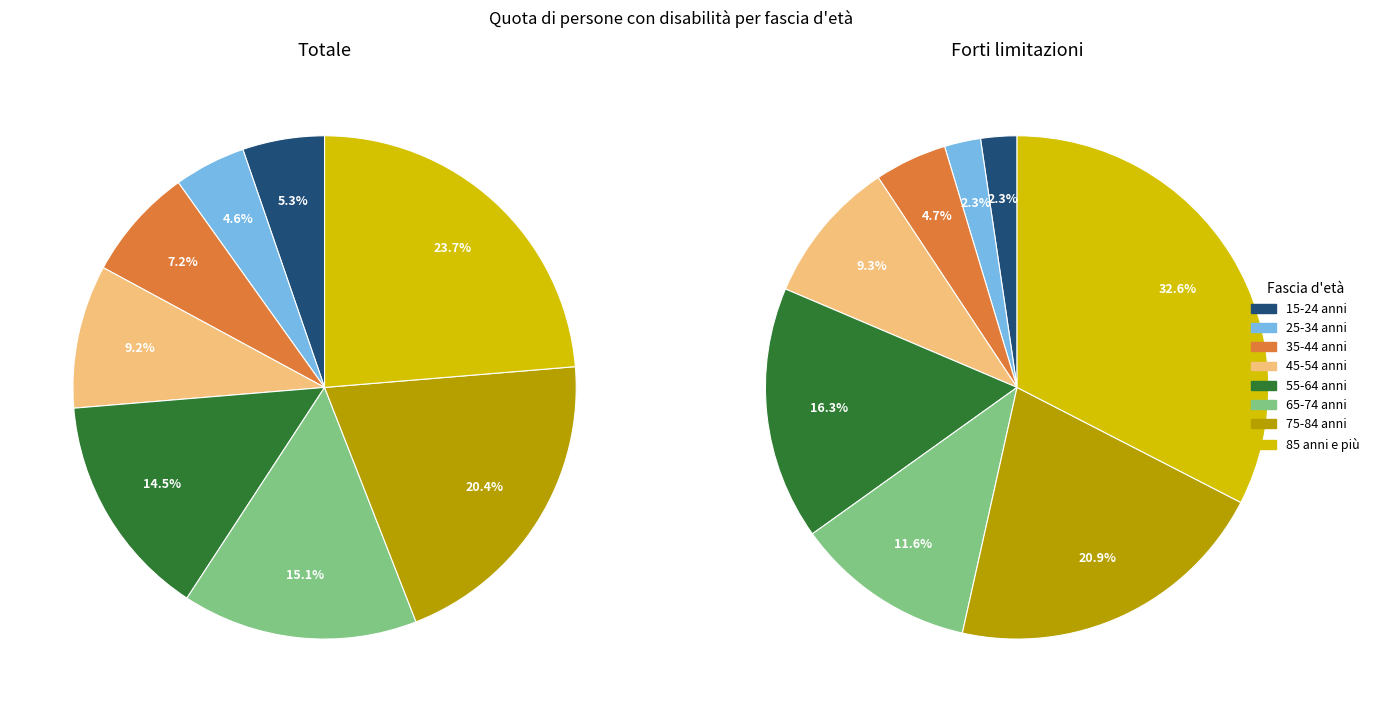

To the nearest percent, what is the combined percentage of 85 anni e più and 15-24 anni?

29%